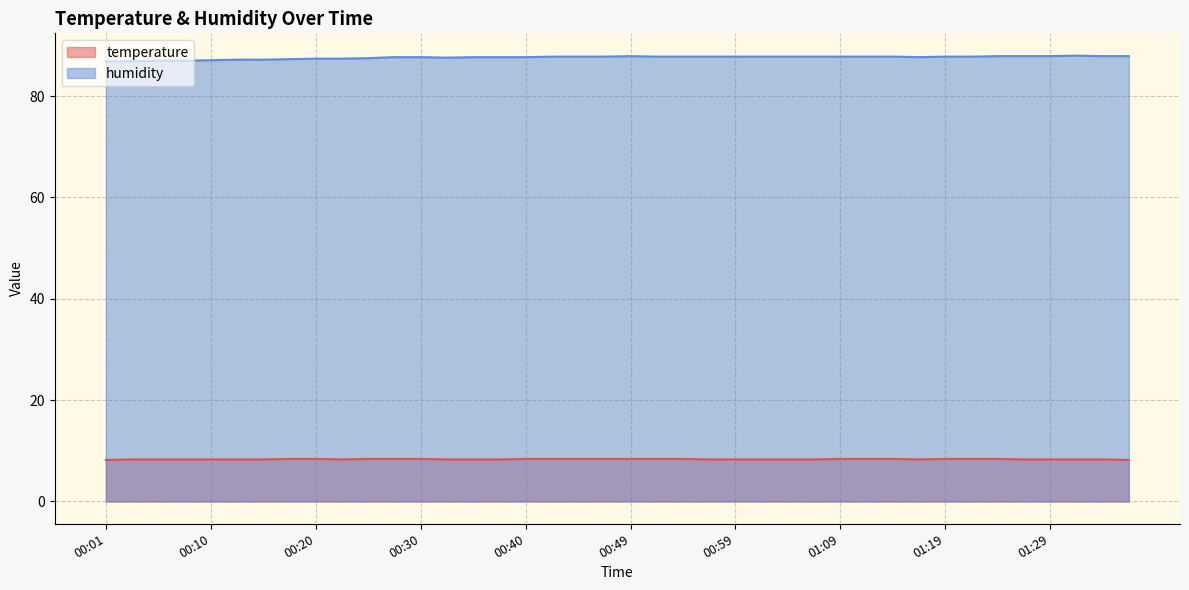

What are all the series names shown in the legend?

temperature, humidity